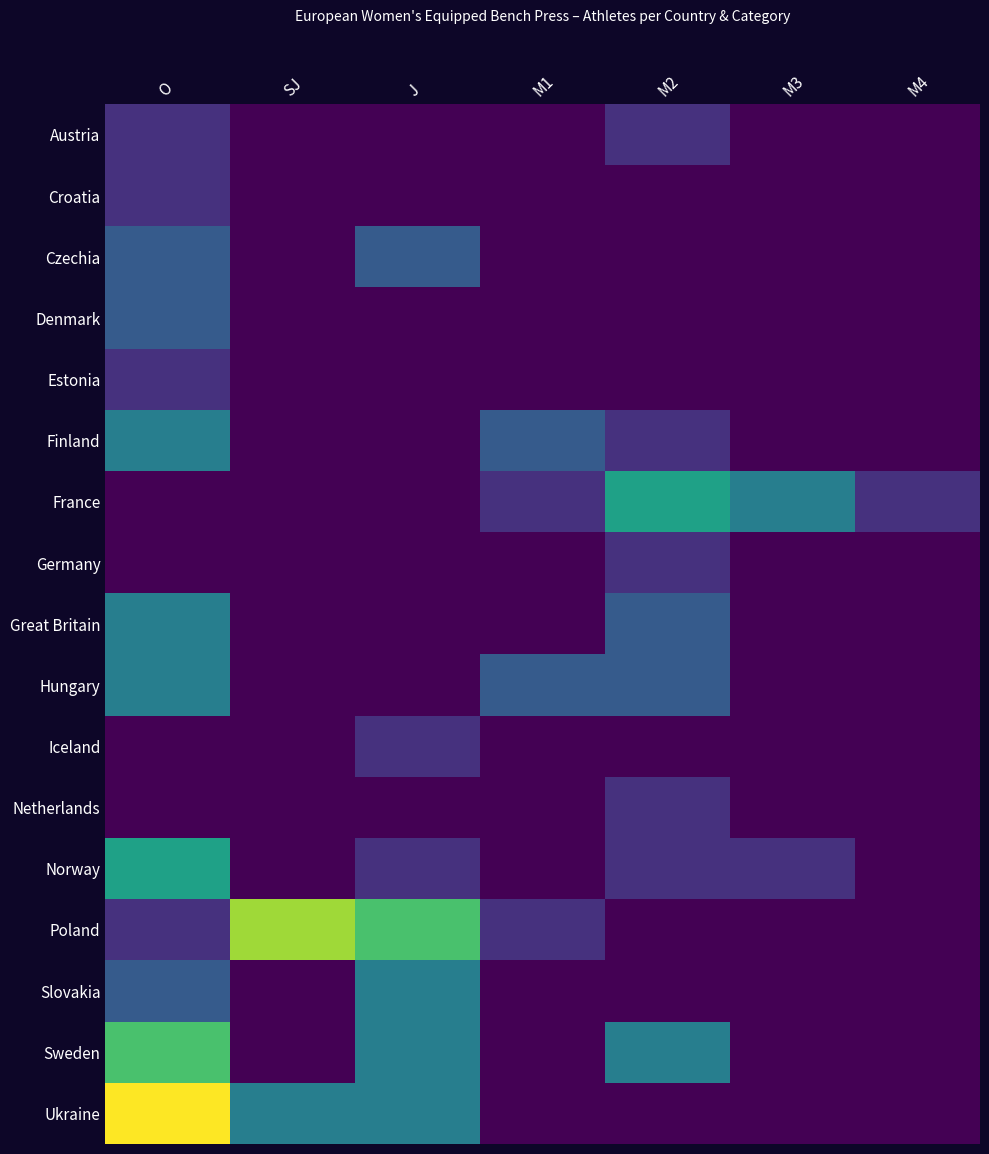

Rank the series by their maximum value, from lowest to highest.

Austria, Croatia, Estonia, Germany, Iceland, Netherlands, Czechia, Denmark, Finland, Great Britain, Hungary, Slovakia, France, Norway, Sweden, Poland, Ukraine